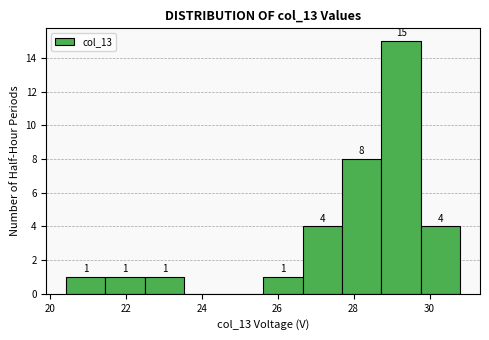

Which range on the x-axis has the tallest bar?

28.8 to 29.8